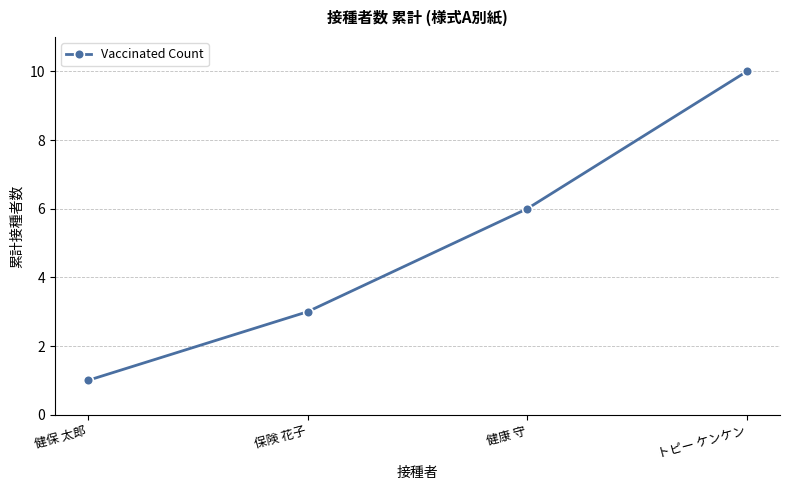

What value does the data have at 健康 守?

6